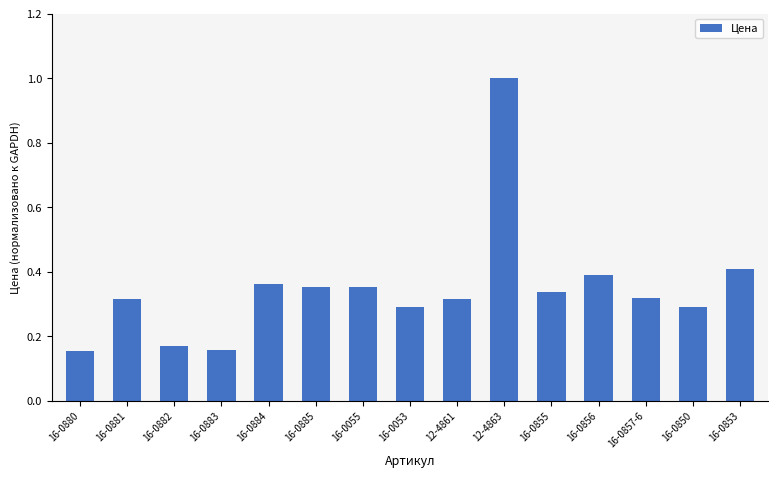

What is the sum of the values at 16-0884 and 16-0881?

0.7